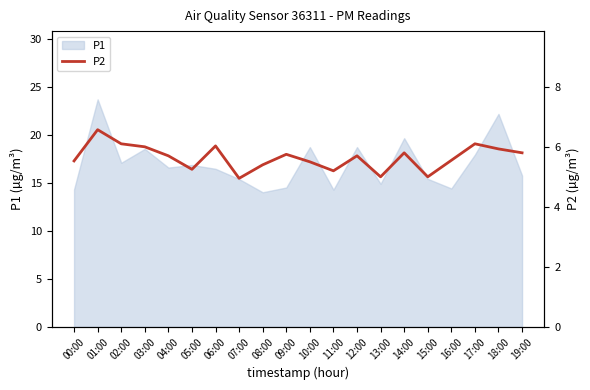

Which label corresponds to the smallest value in the chart?

07:00